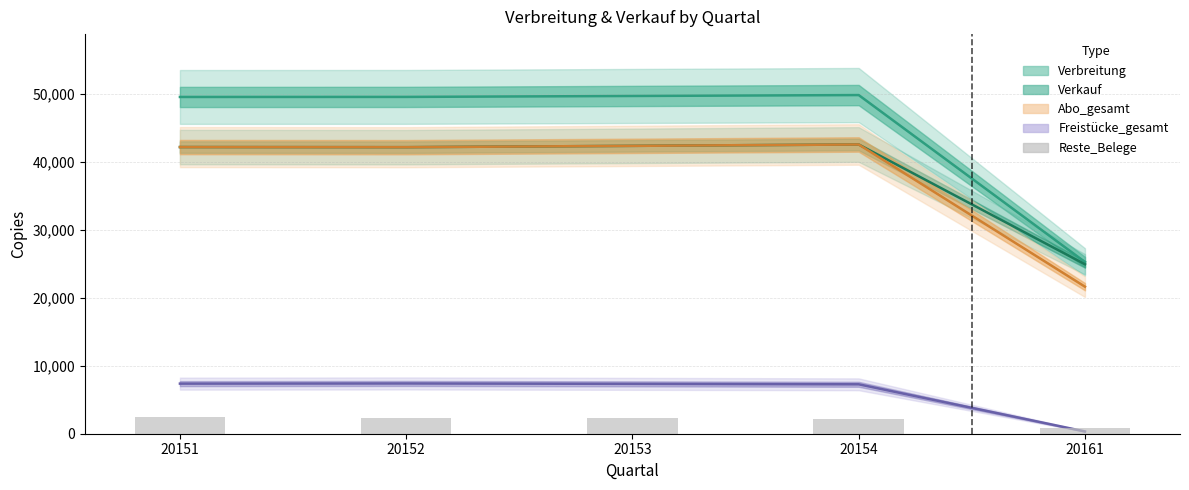

True or false: the data shows 3731 at 20153.

False